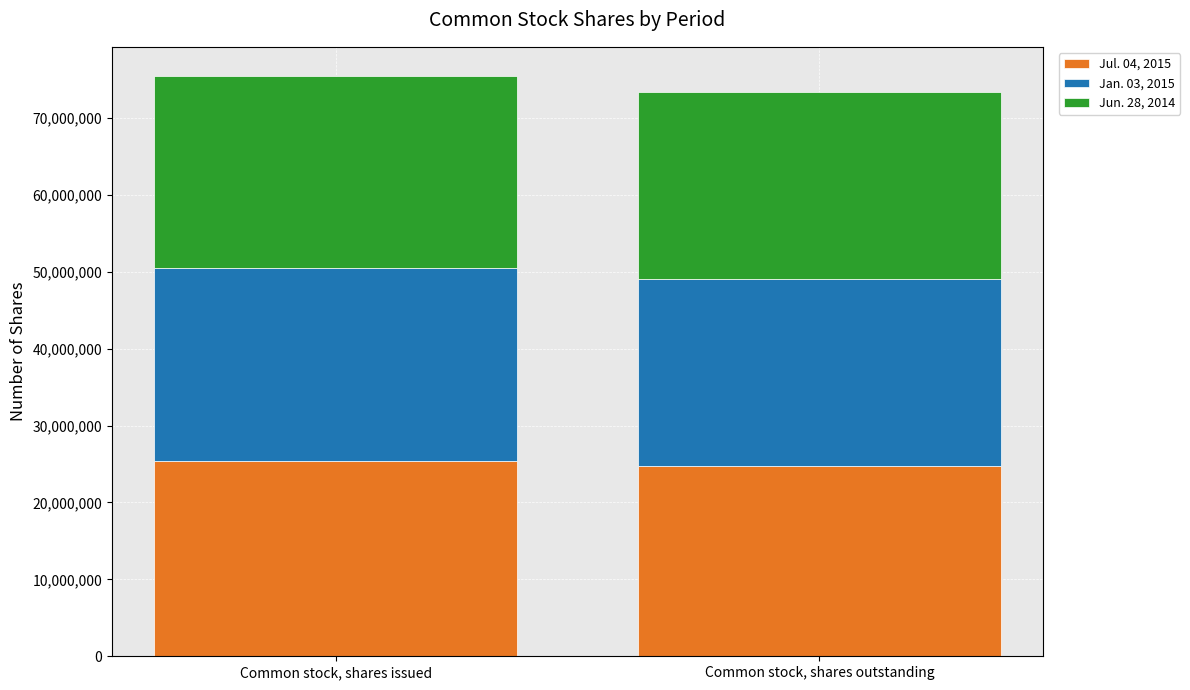

What is the total value across all series at Common stock, shares outstanding?

73406003